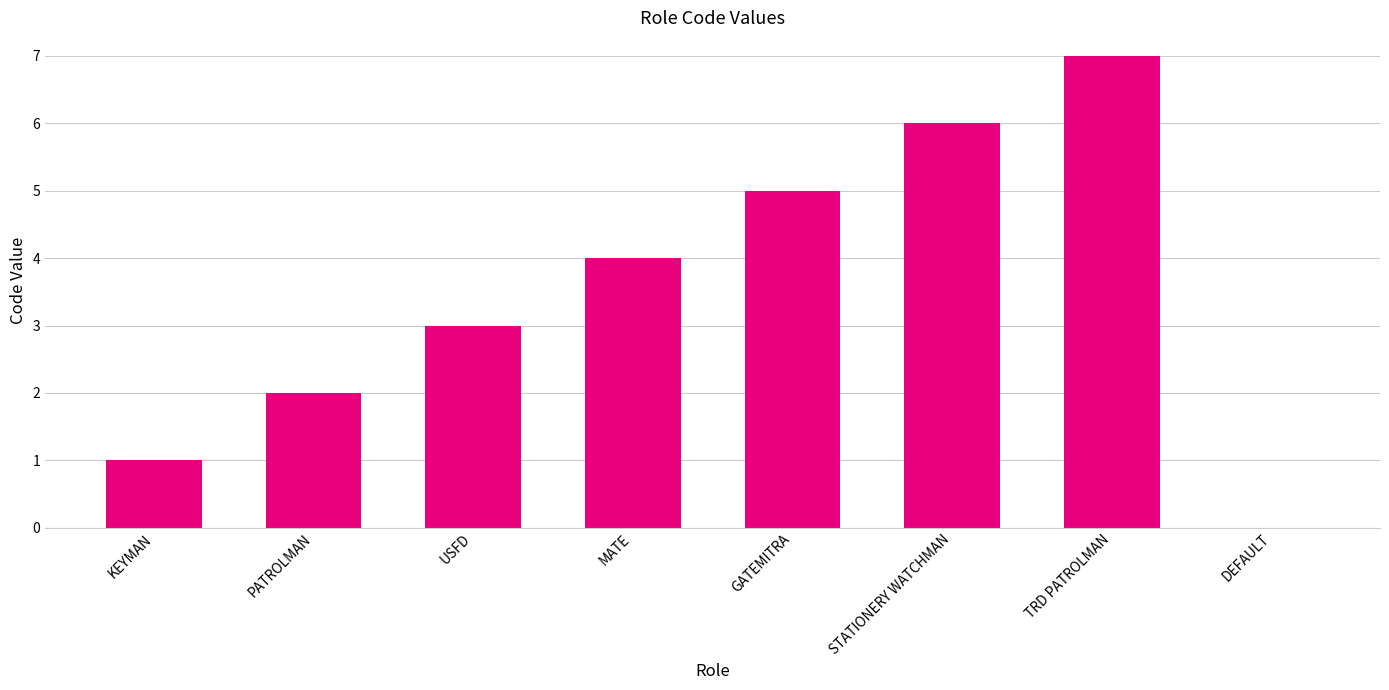

Is it true that the value at DEFAULT is 2?

False